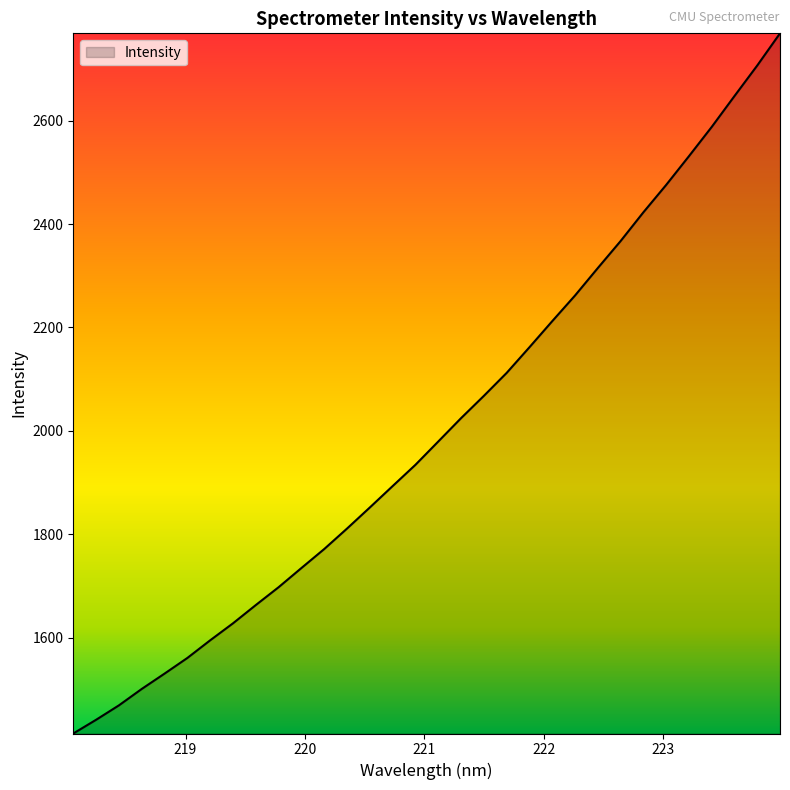

How many lines are shown in the chart?

1